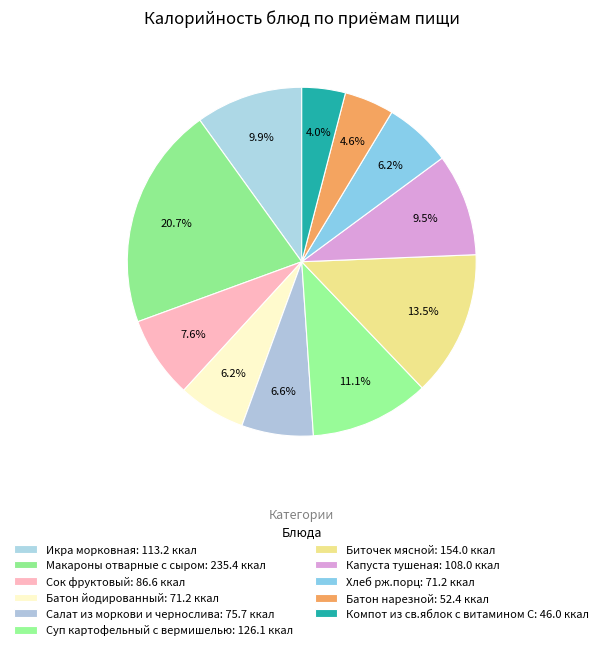

How many slices are in this pie chart?

11